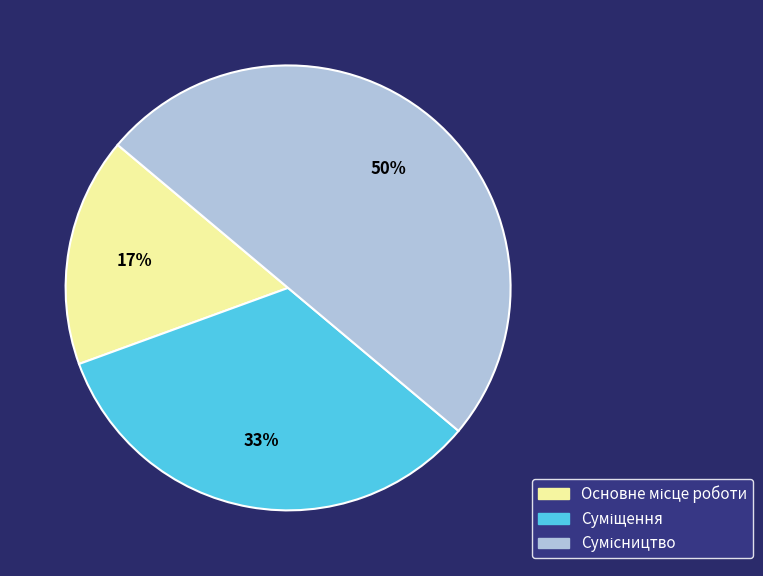

To the nearest percent, what is the average slice percentage?

33%